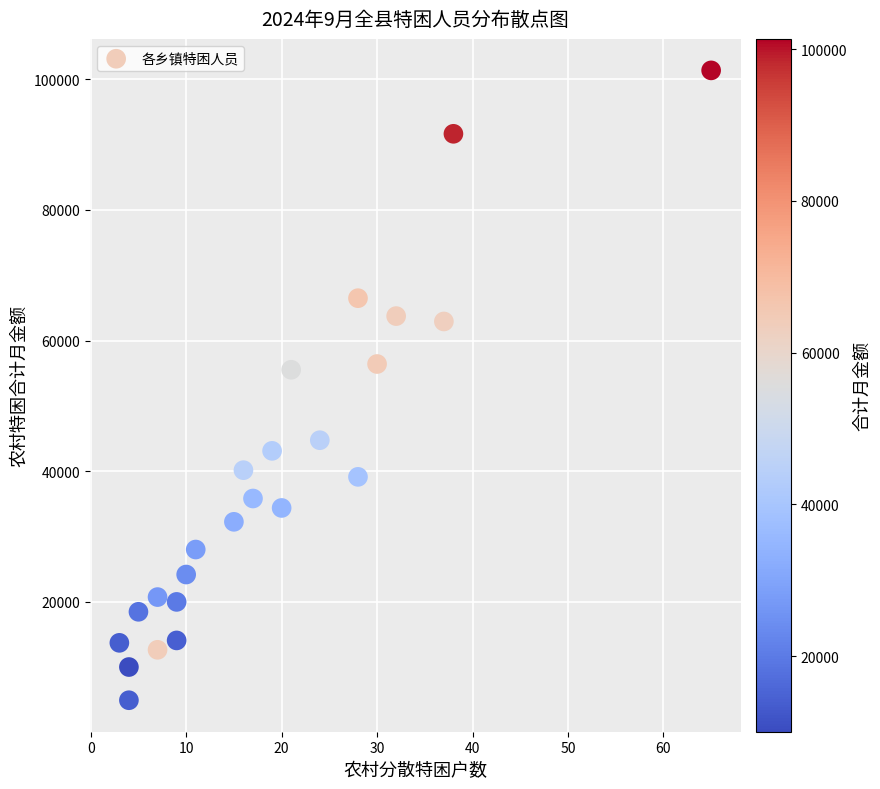

What is the range of Y values (max minus min)?

96375